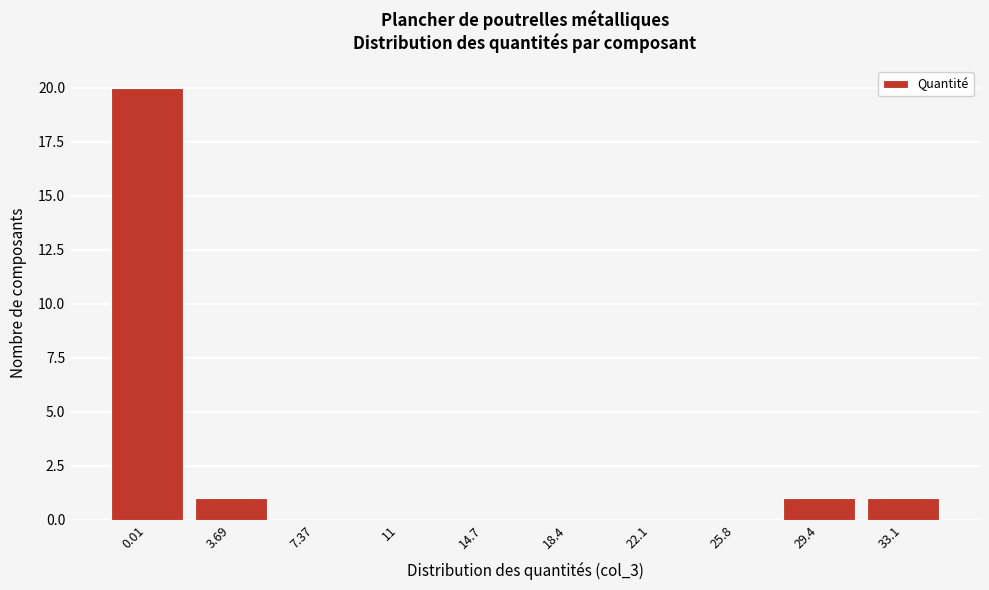

Reading left to right, what are all the values shown in this chart?

0.01=20	3.69=1	7.37=0	11=0	14.7=0	18.4=0	22.1=0	25.8=0	29.4=1	33.1=1